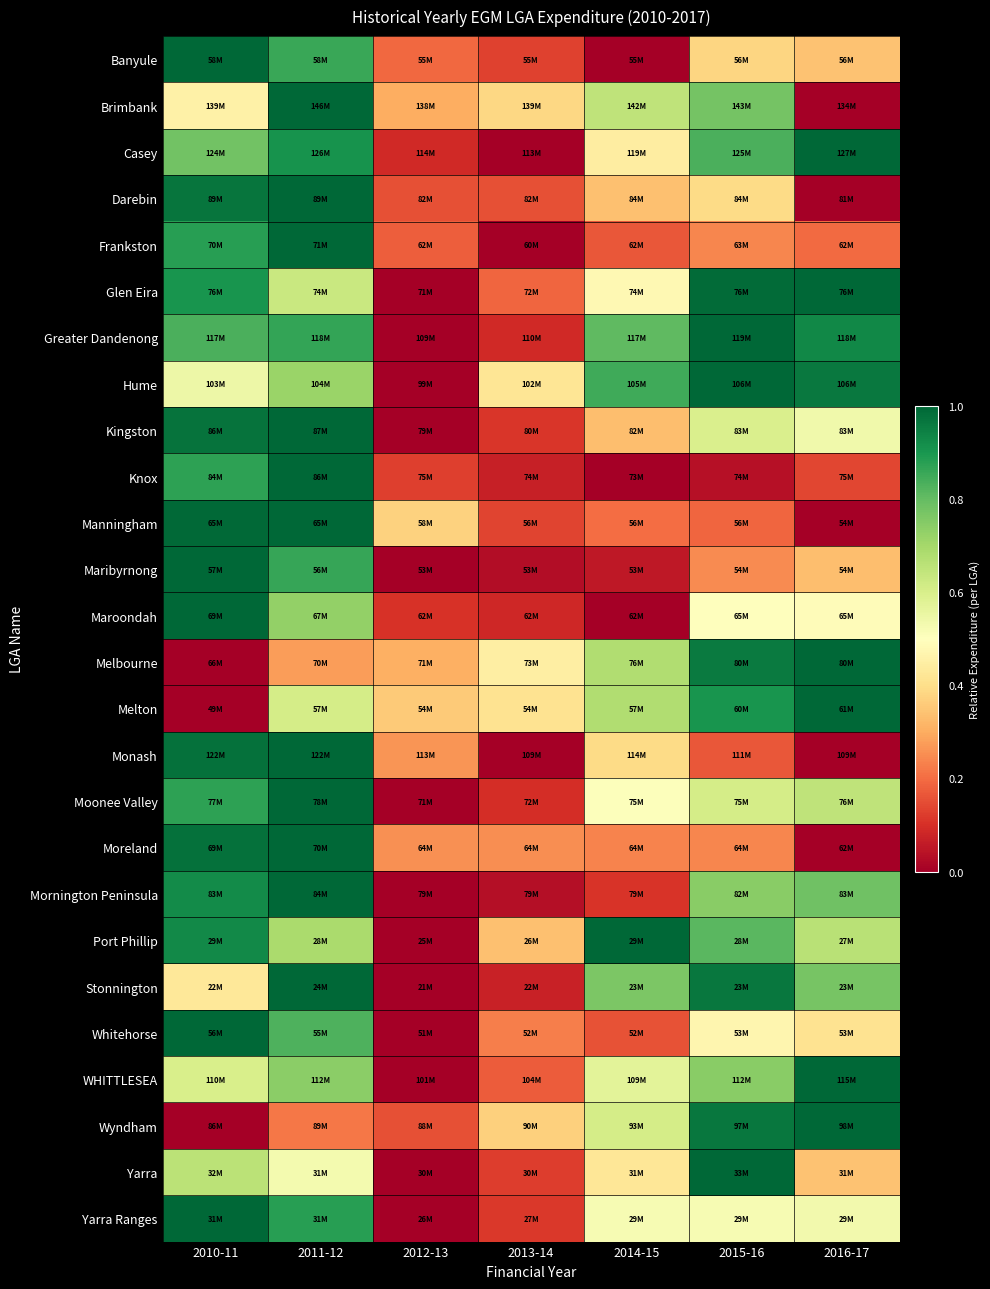

At 2016-17, list the series in order from smallest to largest.

Brimbank, Darebin, Manningham, Monash, Moreland, Knox, Frankston, Maribyrnong, Yarra, Banyule, Whitehorse, Maroondah, Yarra Ranges, Kingston, Moonee Valley, Port Phillip, Stonnington, Mornington Peninsula, Greater Dandenong, Hume, Casey, Glen Eira, Melbourne, Melton, WHITTLESEA, Wyndham